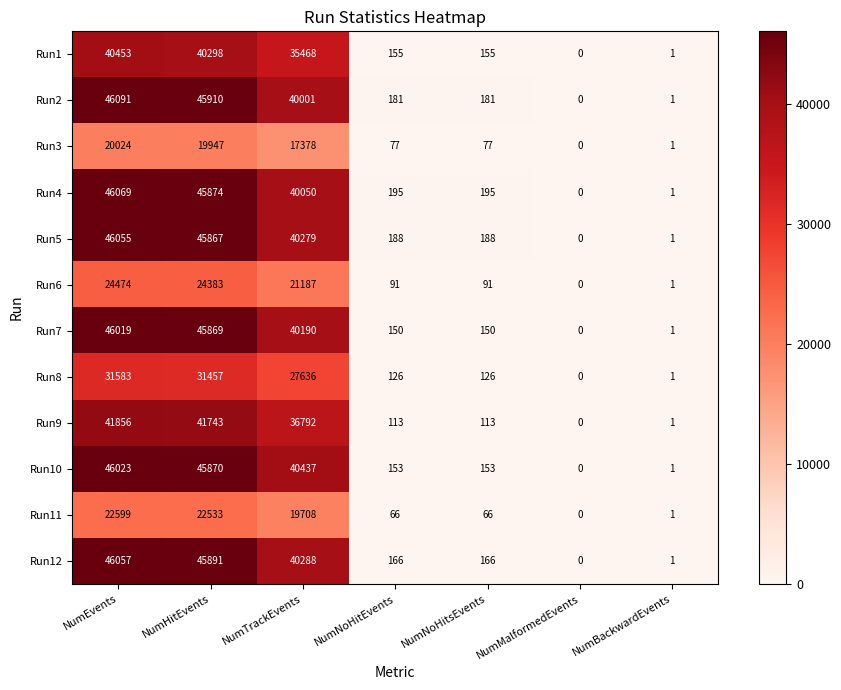

Which label corresponds to the smallest value in the chart?

NumMalformedEvents